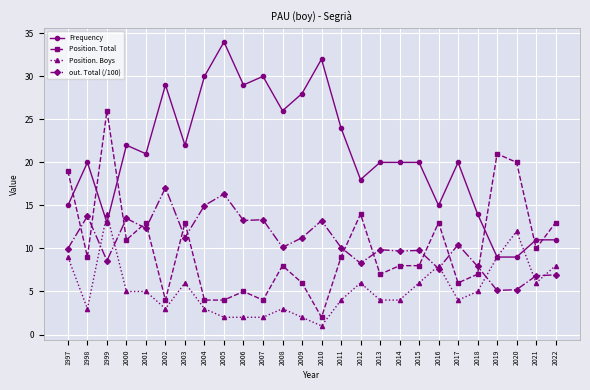

What is the spread (max minus min) of values at 2013?

16.0